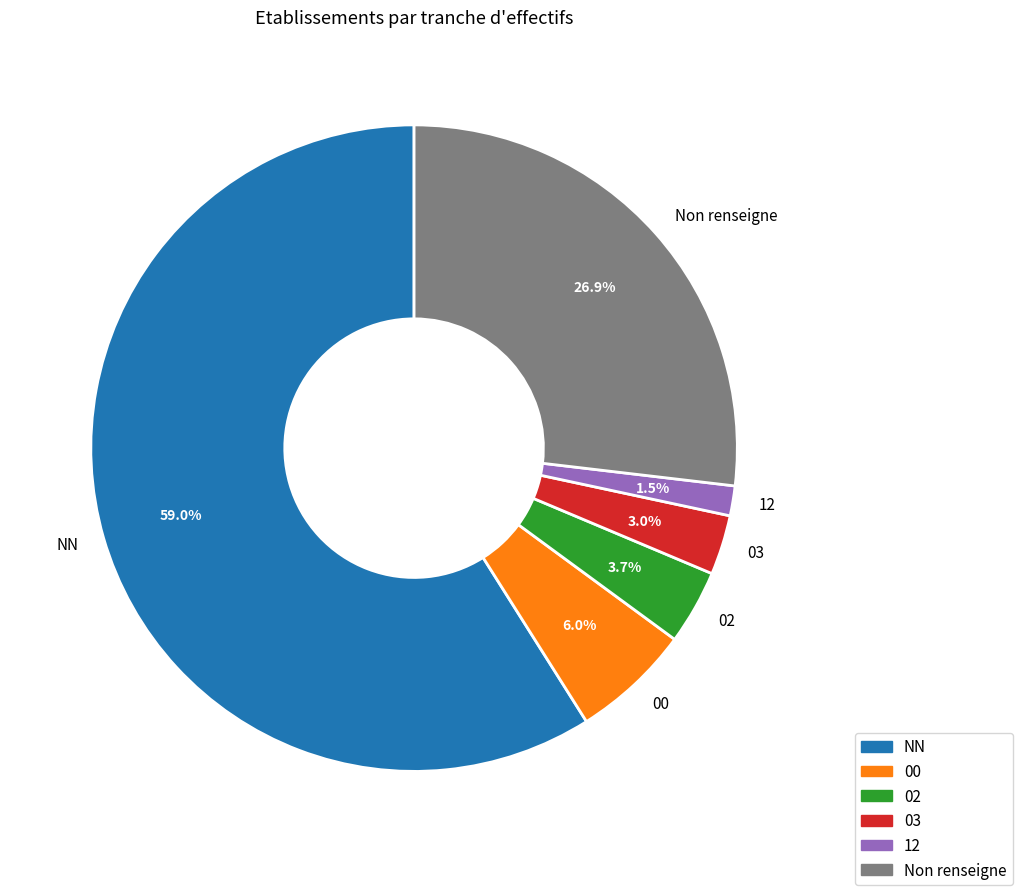

What is the largest slice in the pie chart?

NN